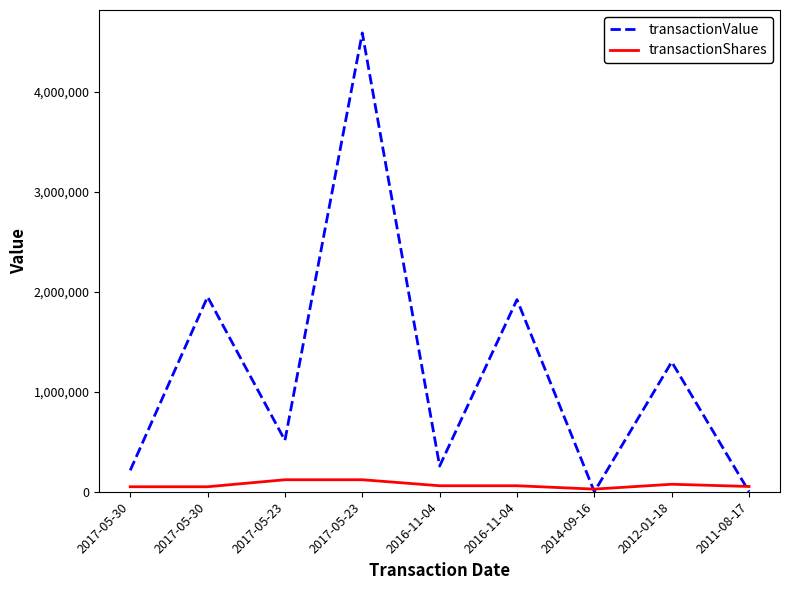

Does the chart have visible grid lines?

No